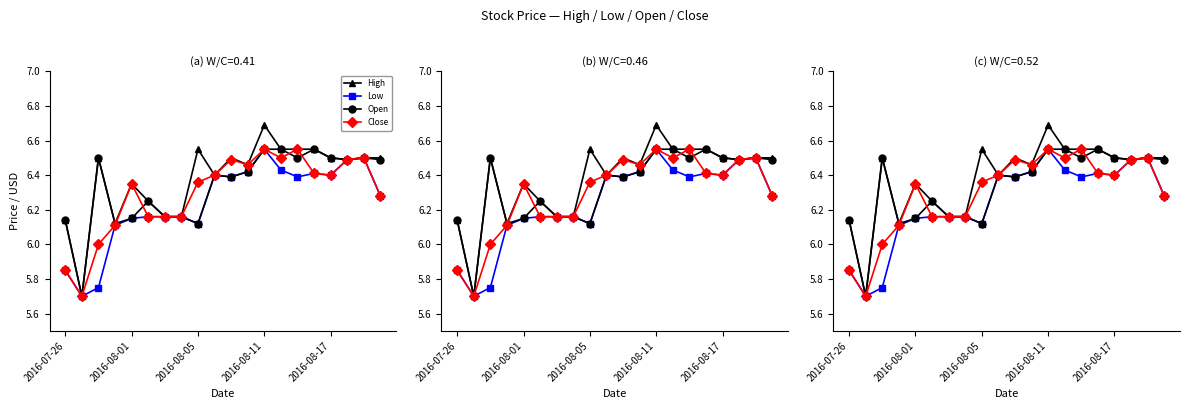

True or false: Low and High intersect in this chart.

False